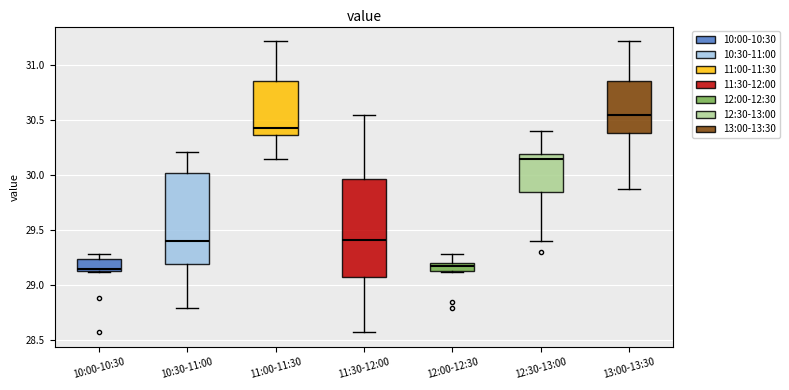

Where is the upper edge of the box for 12:00-12:30 on the y-axis? The values are not printed on the chart, so give them approximately, as read against the axis.

29.20